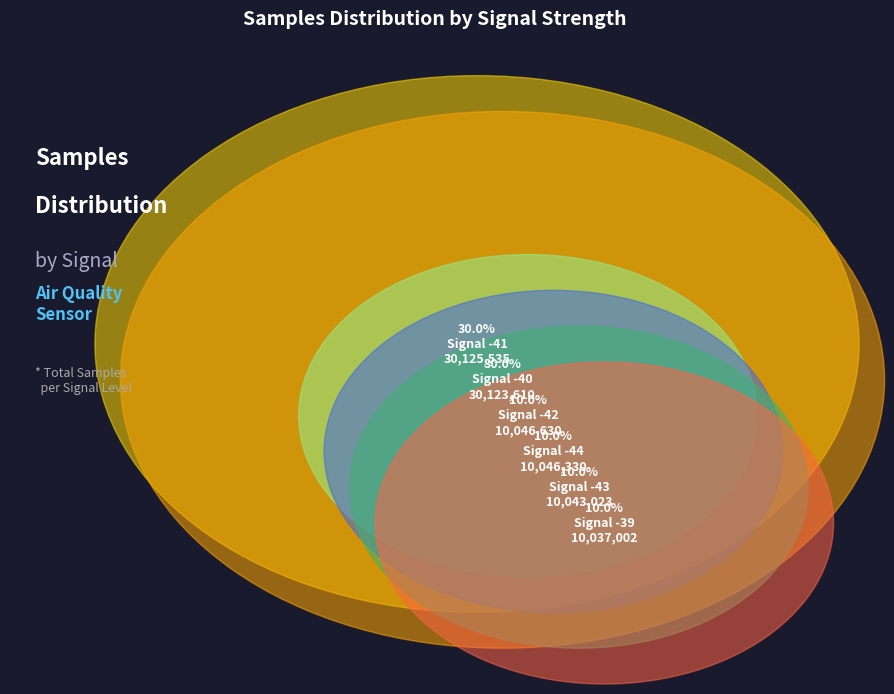

Is the sum of -40 and -40 greater than half?

No